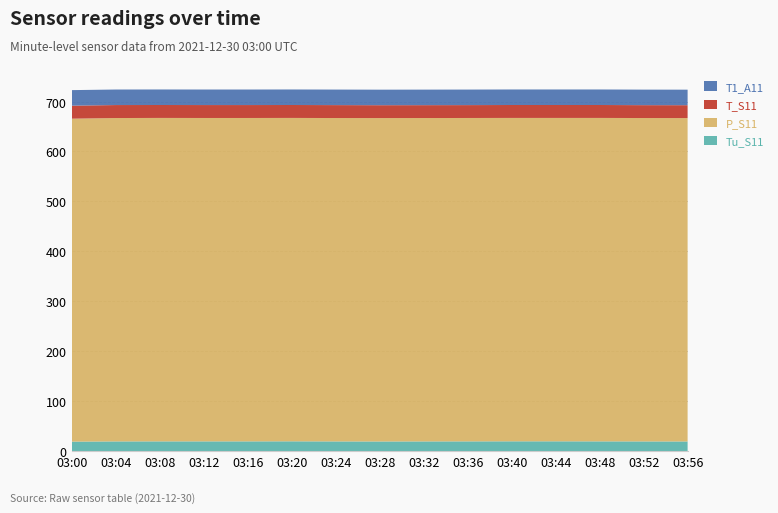

Reading right to left, extract all data points from this chart.

Tu_S11: 19.1	19.2	19.3	19.4	19.4	19.3	19.2	19.1	19.2	19.4	19.3	19.3	19.3	19.2	18.8
P_S11: 647.8	647.8	647.9	647.8	647.8	647.8	647.8	647.8	647.8	647.8	647.8	647.8	647.9	647.8	646.9
T_S11: 25.8	25.8	25.9	25.9	25.9	25.8	25.8	25.8	25.9	25.9	25.9	25.9	25.9	26.0	26.1
T1_A11: 31.1	31.1	31.1	31.1	31.1	31.1	31.1	31.1	31.1	31.1	31.1	31.1	31.1	31.1	31.1